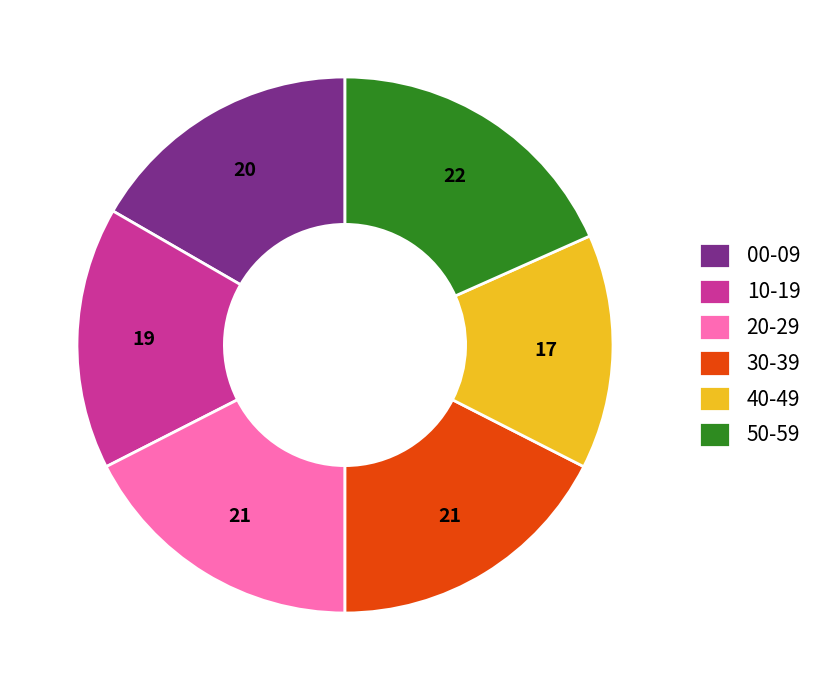

Which has a higher value, 00-09 or 40-49?

00-09